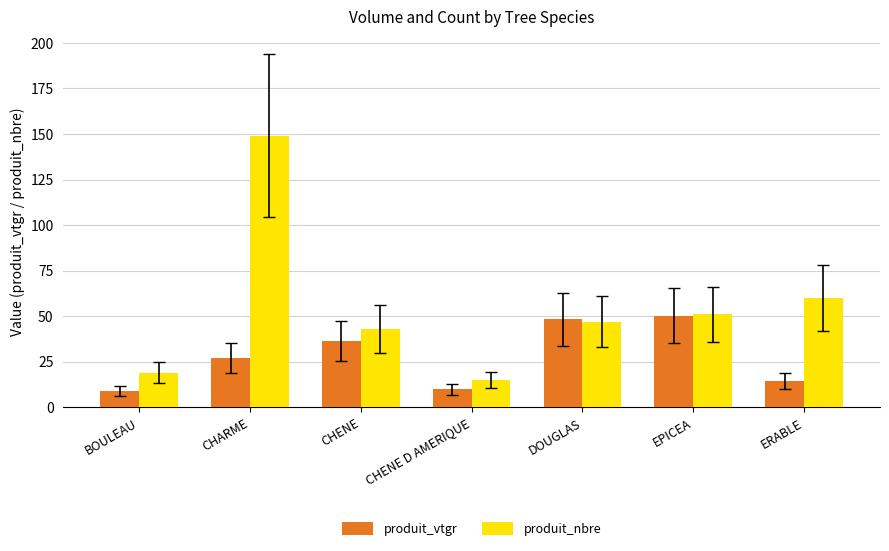

At which category is the sum across all series the highest?

CHARME